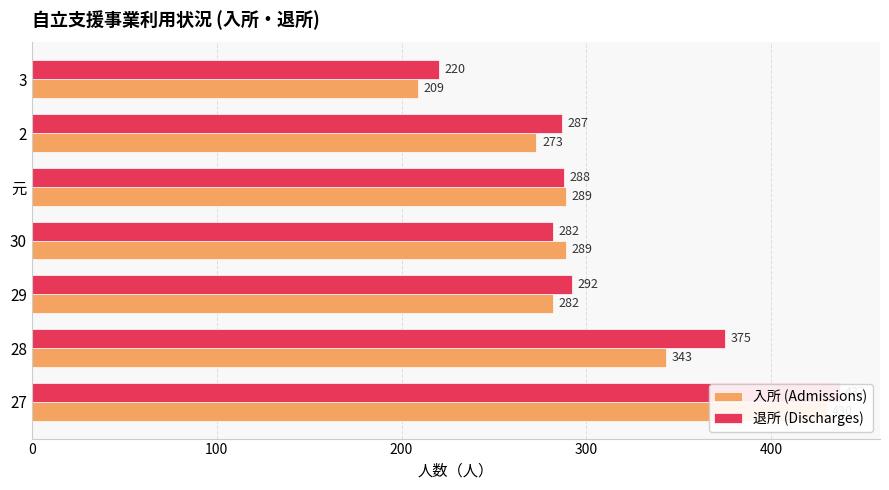

Is the value of 退所 (Discharges) at 30 greater than the value of 入所 (Admissions) at 元?

No